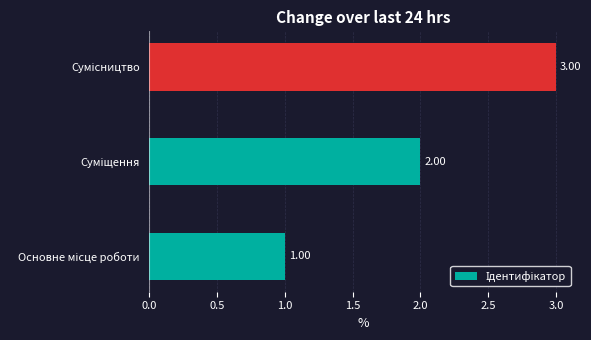

Are the bars grouped side by side (vs. stacked)?

No